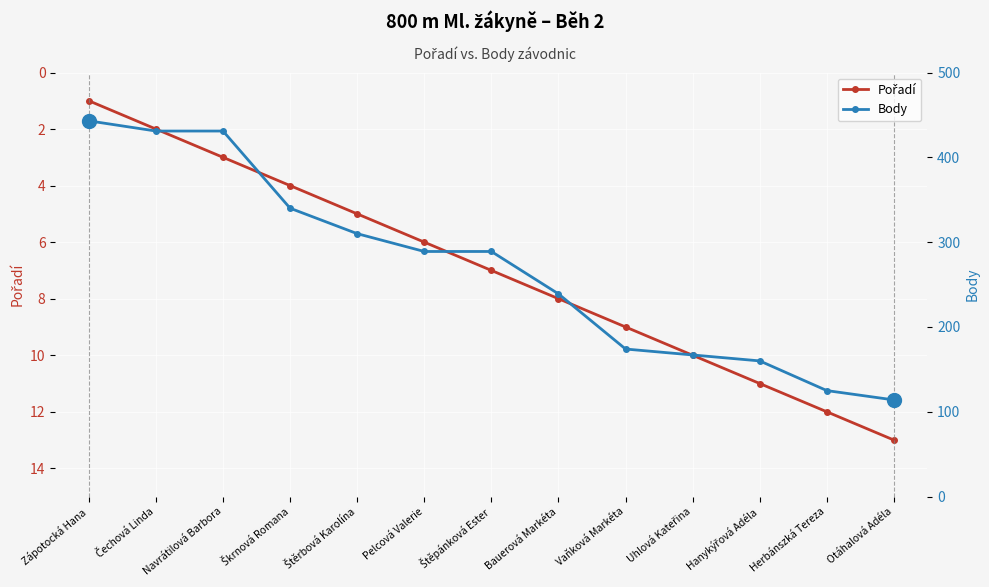

Is it true that Pořadí equals 2 at Čechová Linda?

True